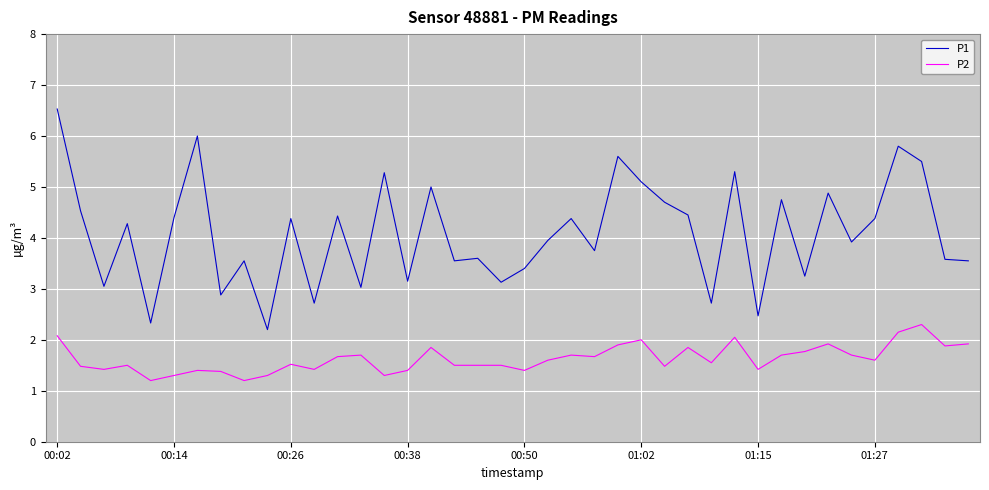

Which series has the largest range (max minus min)?

P1